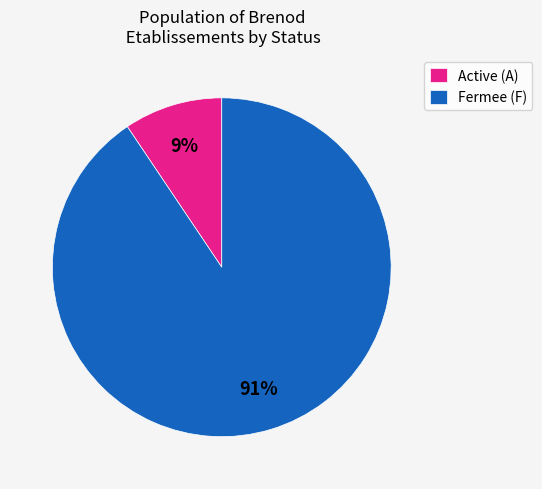

Is the sum of Fermee (F) and Active (A) greater than half?

Yes